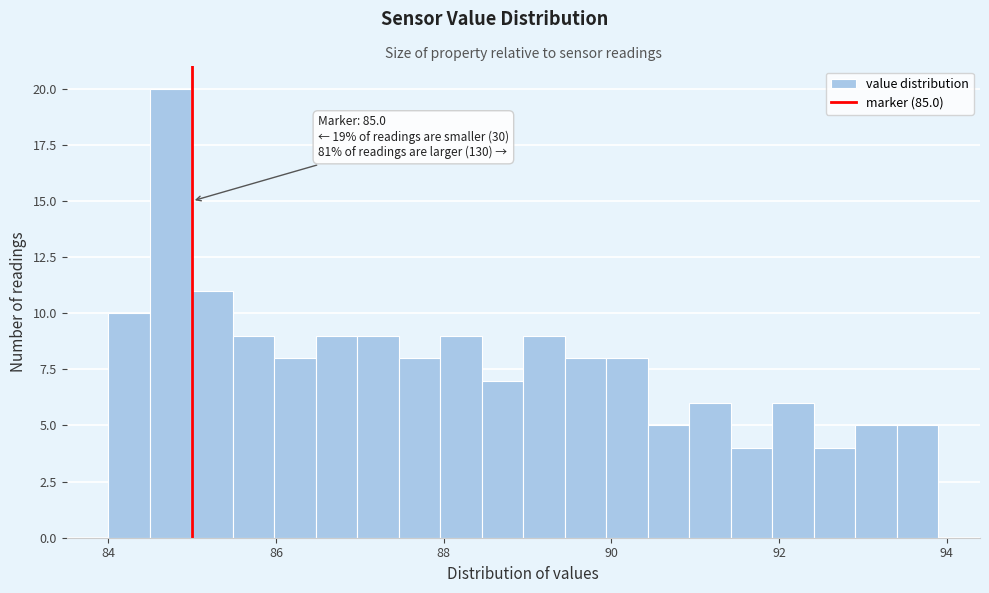

Read against the x-axis, roughly where is the centre of the tallest bar?

84.8